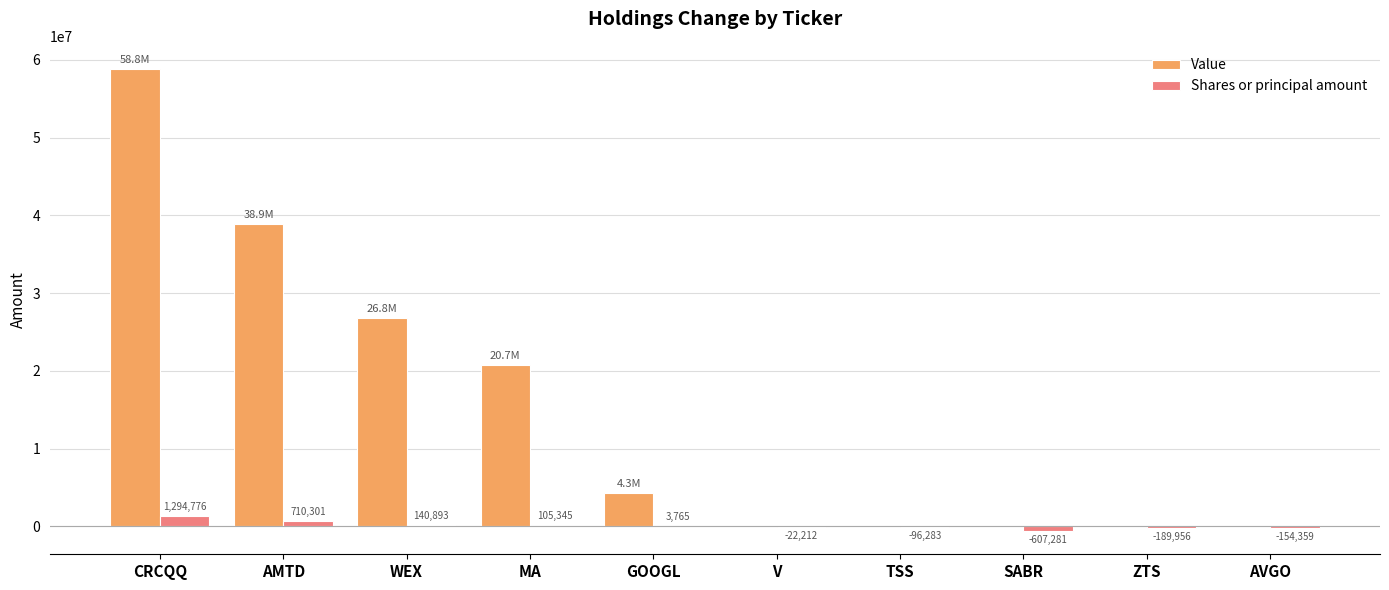

Is the value of Shares or principal amount at CRCQQ greater than the value of Value at ZTS?

Yes